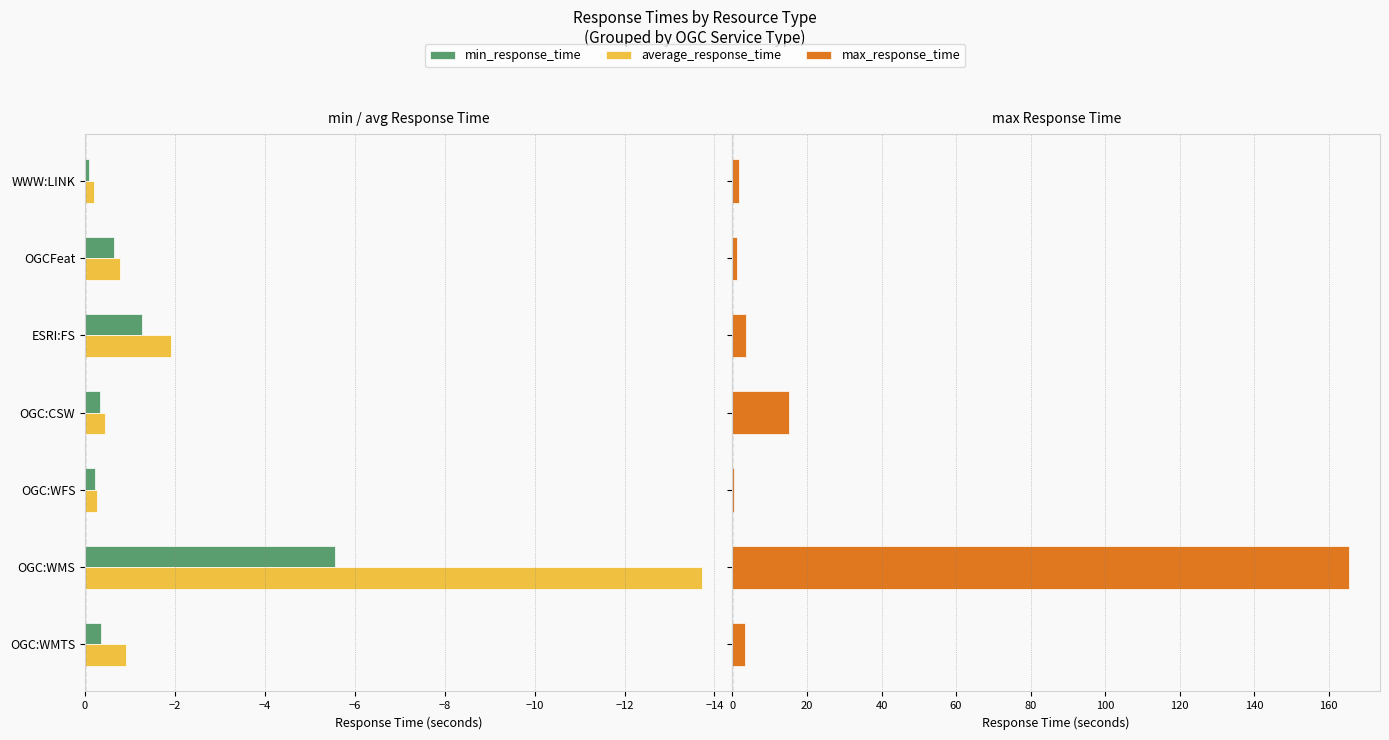

Reading left to right, extract all data points from this chart.

min_response_time: -0.4	-5.6	-0.2	-0.3	-1.3	-0.6	-0.1
average_response_time: -0.9	-13.7	-0.3	-0.5	-1.9	-0.8	-0.2
max_response_time: 3.4	165.5	0.3	15.2	3.7	1.2	1.9